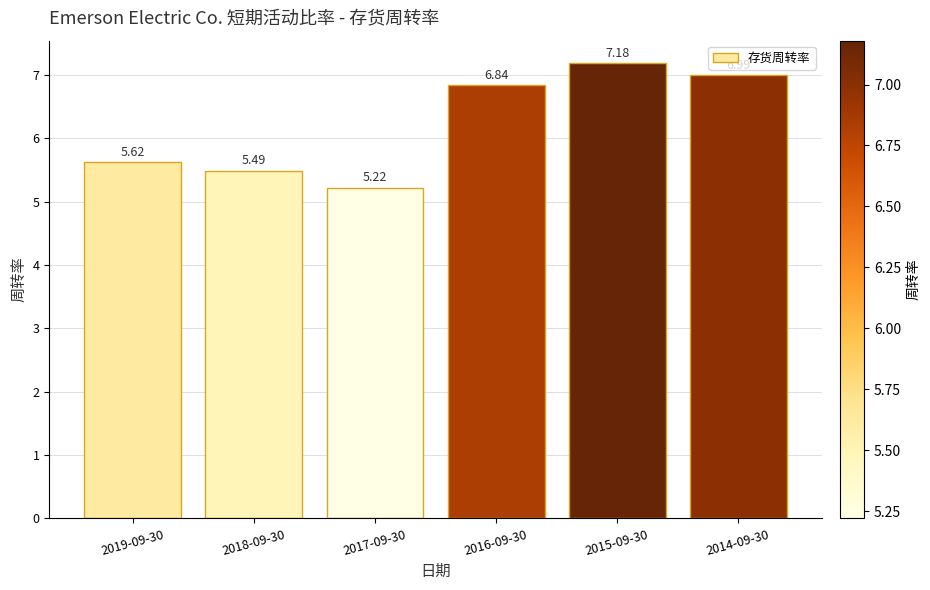

What is the change in value from 2017-09-30 to 2015-09-30?

+2.0